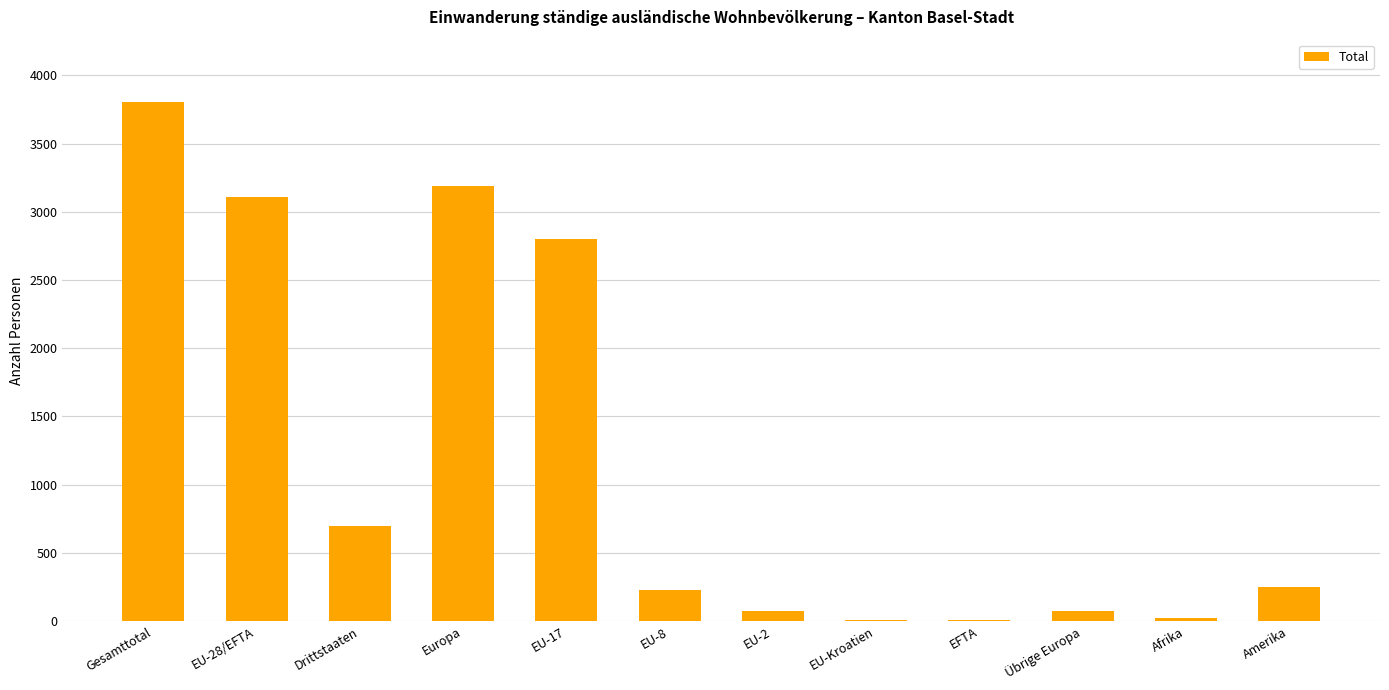

How many categories are shown in the chart?

12